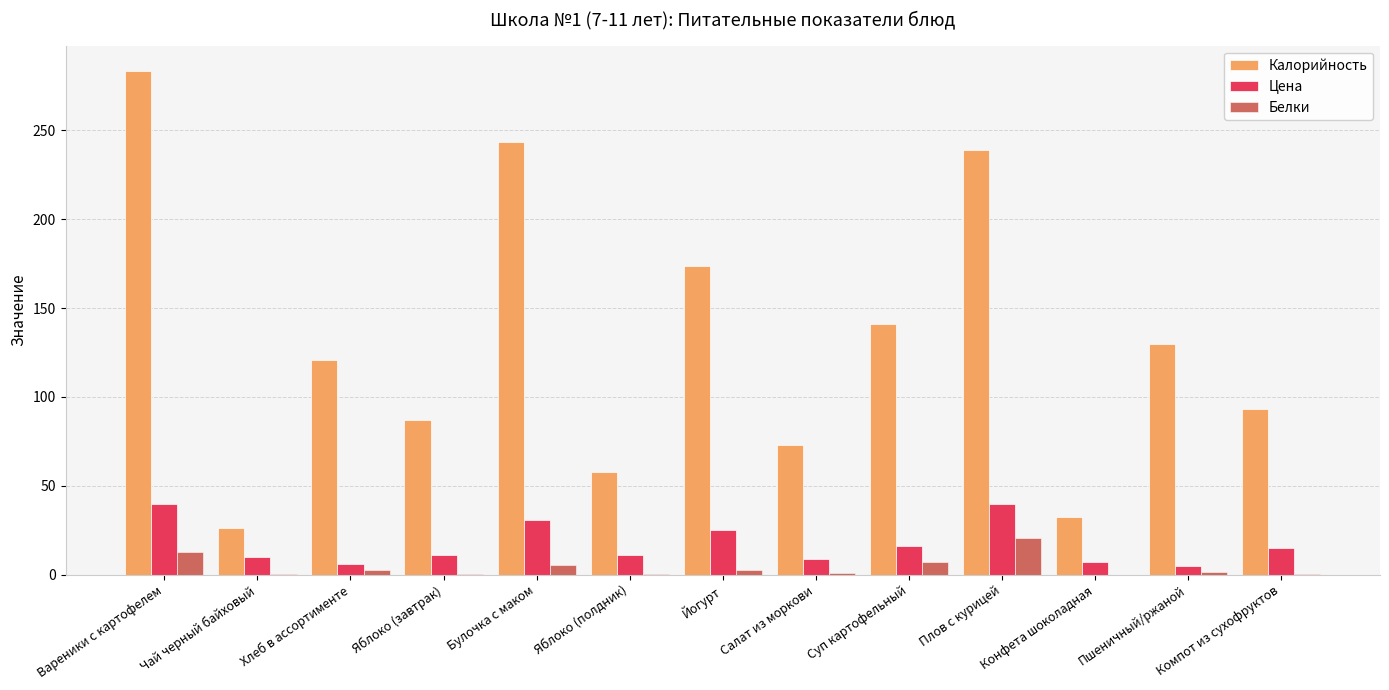

Which label corresponds to the largest value in the chart?

Вареники с картофелем